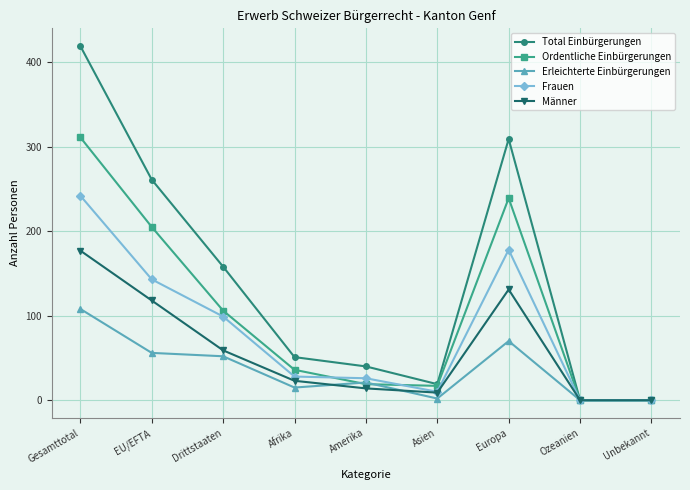

Where is the first local maximum for Ordentliche Einbürgerungen?

Europa